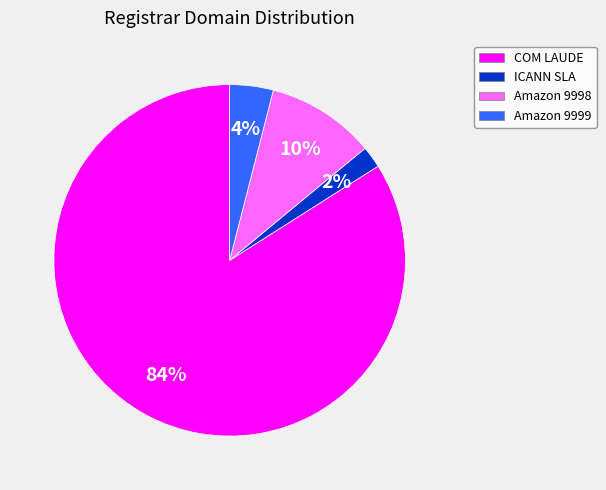

Count the number of slices in the pie.

4